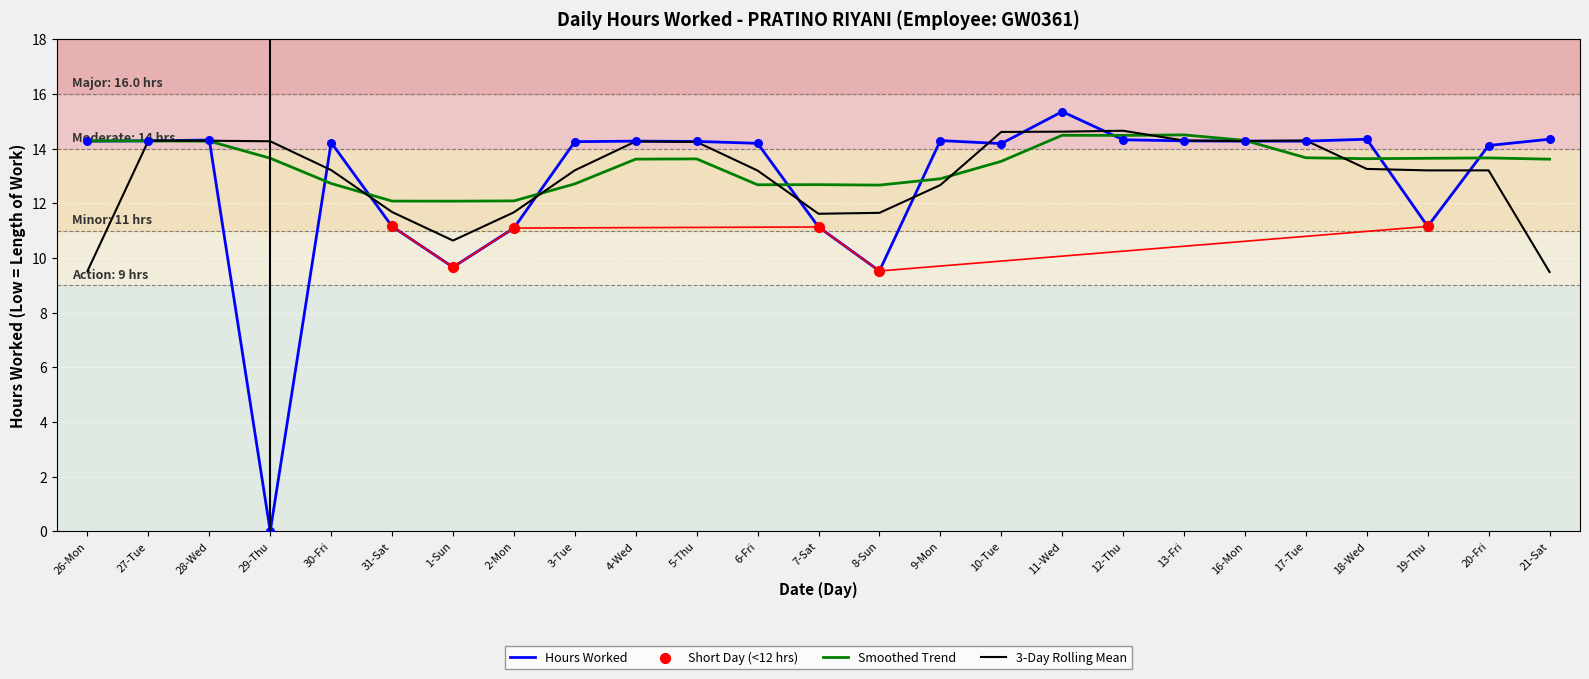

What is the change in value from 8-Sun to 10-Tue?

+4.7